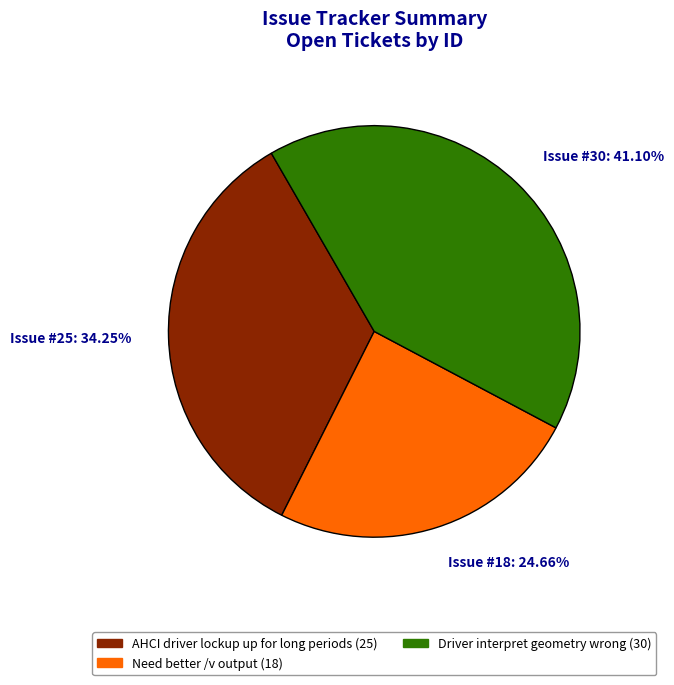

True or false: Need better /v output accounts for 25% of the total.

True